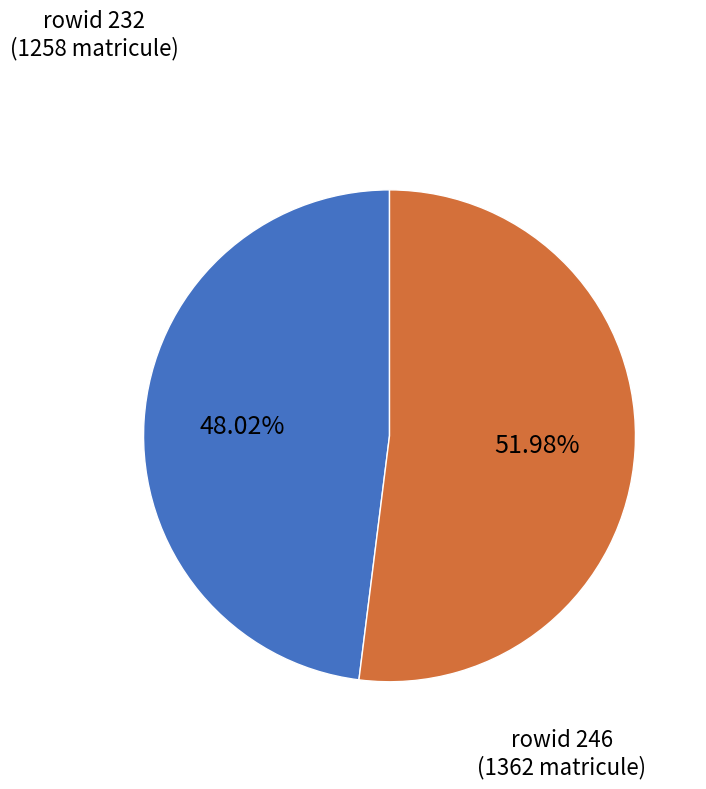

Is there any slice that represents more than half of the pie?

Yes